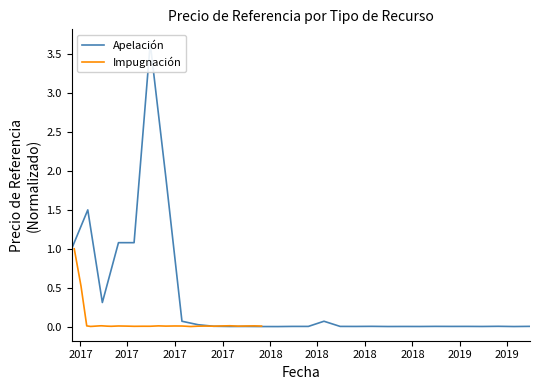

True or false: Apelación has a value of 0.0 at 23.

False